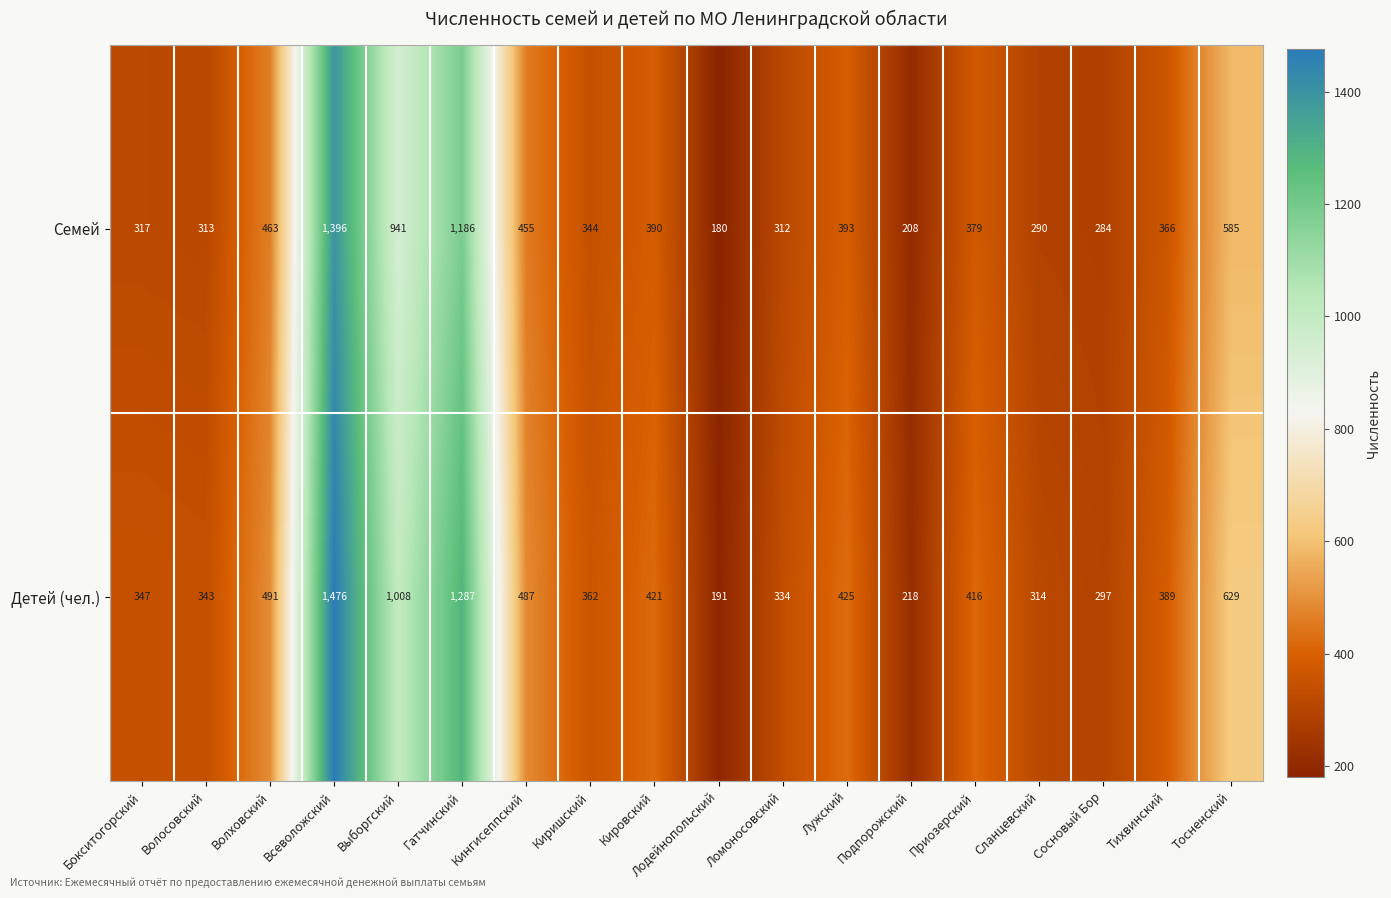

What is the sum of all Семей values?

8802